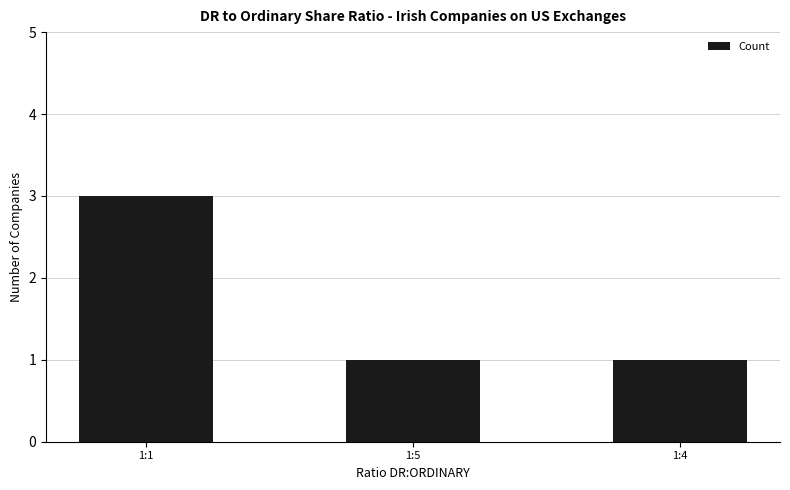

What is the sum of all values?

5